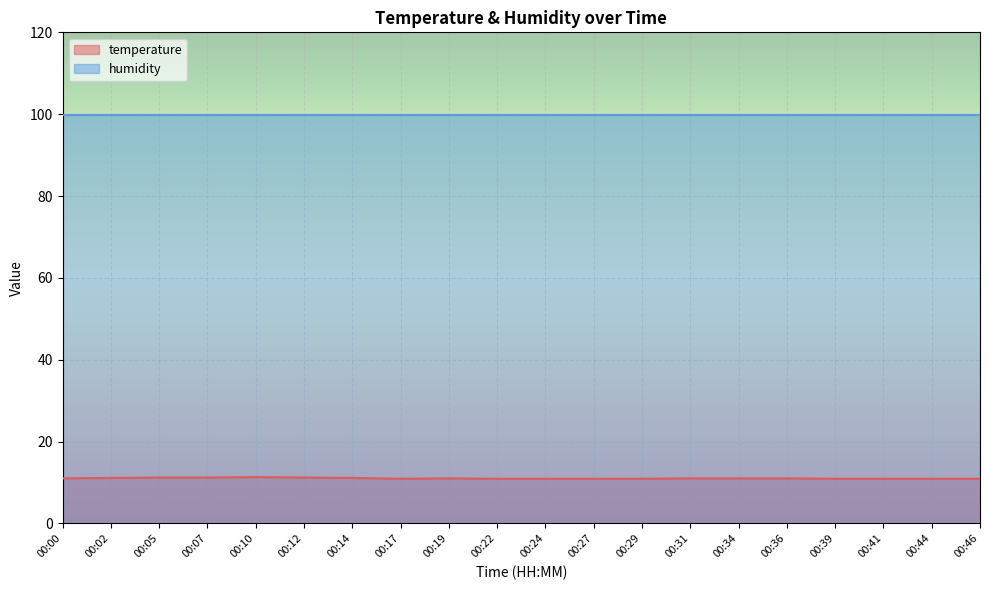

What is the difference between the maximum and minimum values?

0.4